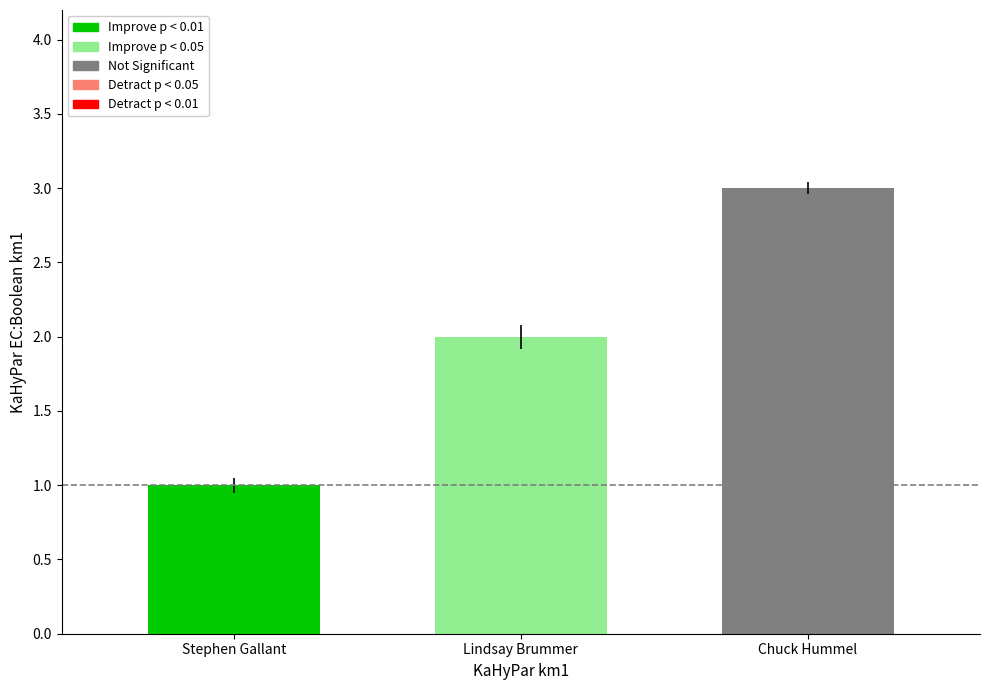

At which category does the chart reach its minimum across all series?

Stephen Gallant